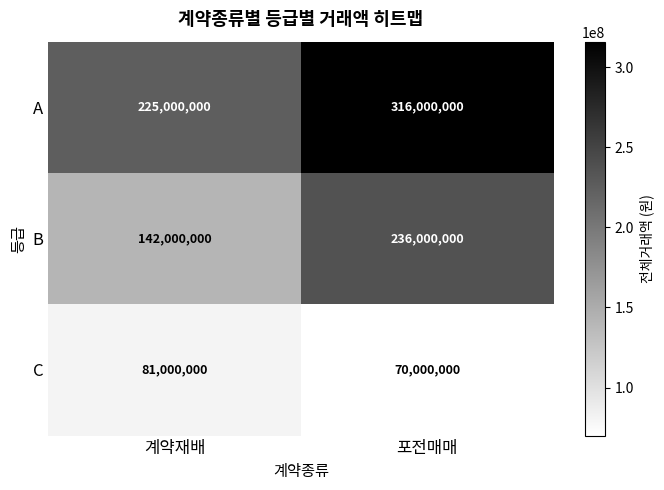

At which category does the chart reach its minimum across all series?

포전매매